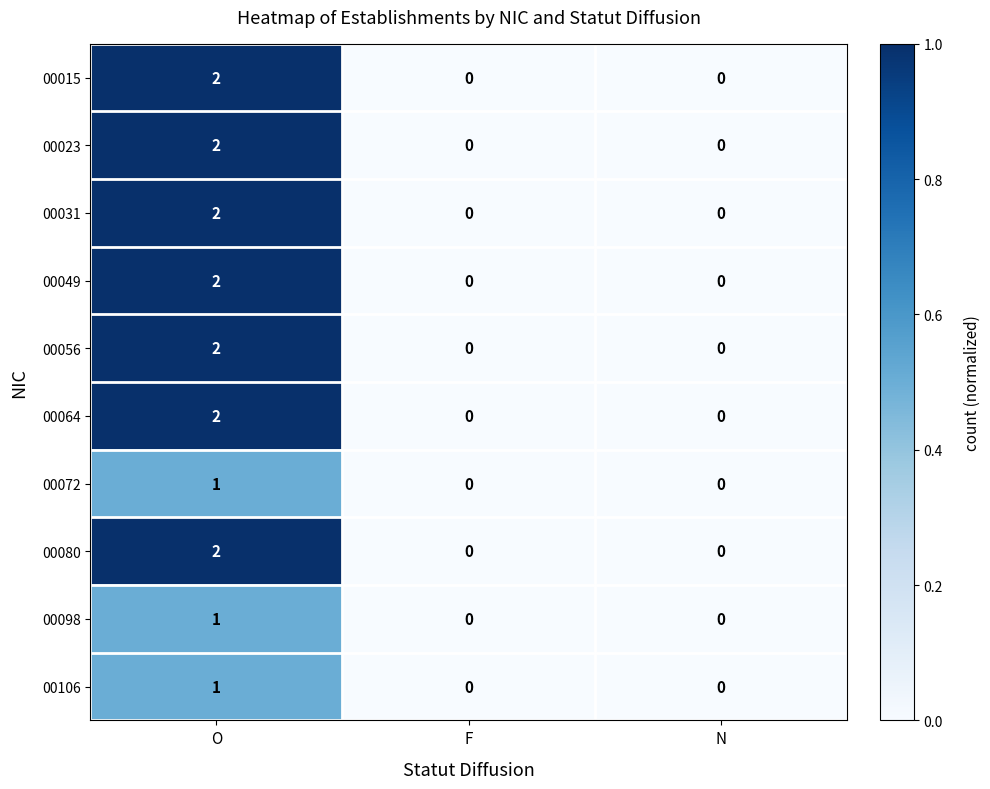

At which category does the chart reach its peak across all series?

O